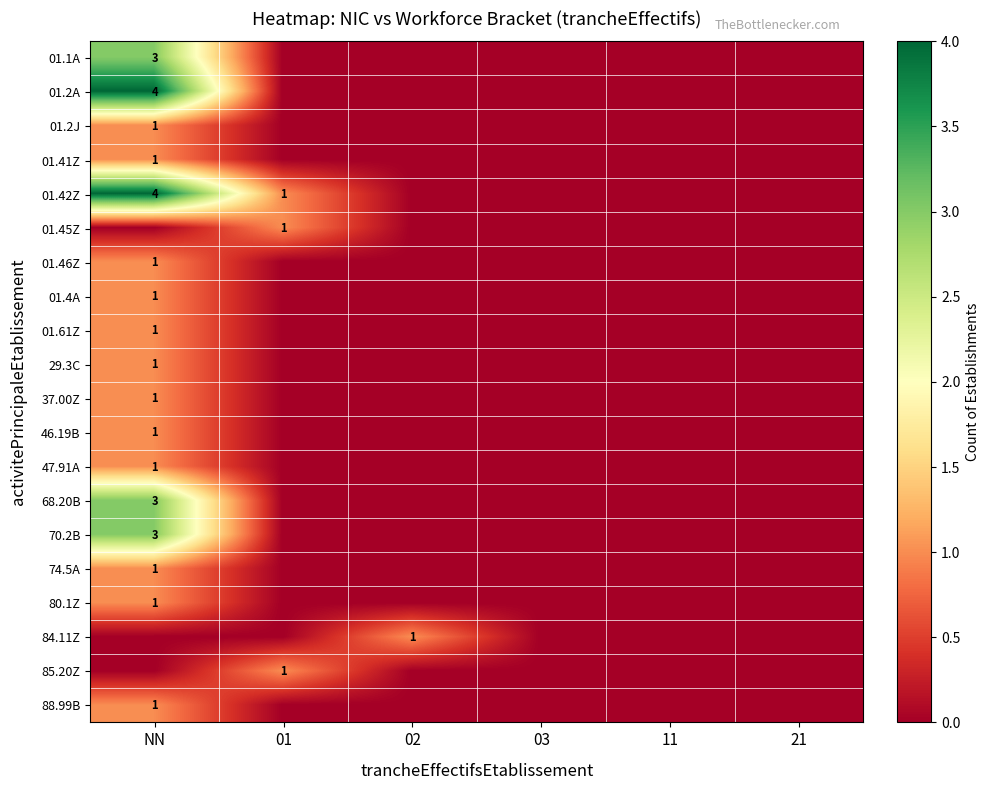

At which label is 80.1Z closest to 0?

01